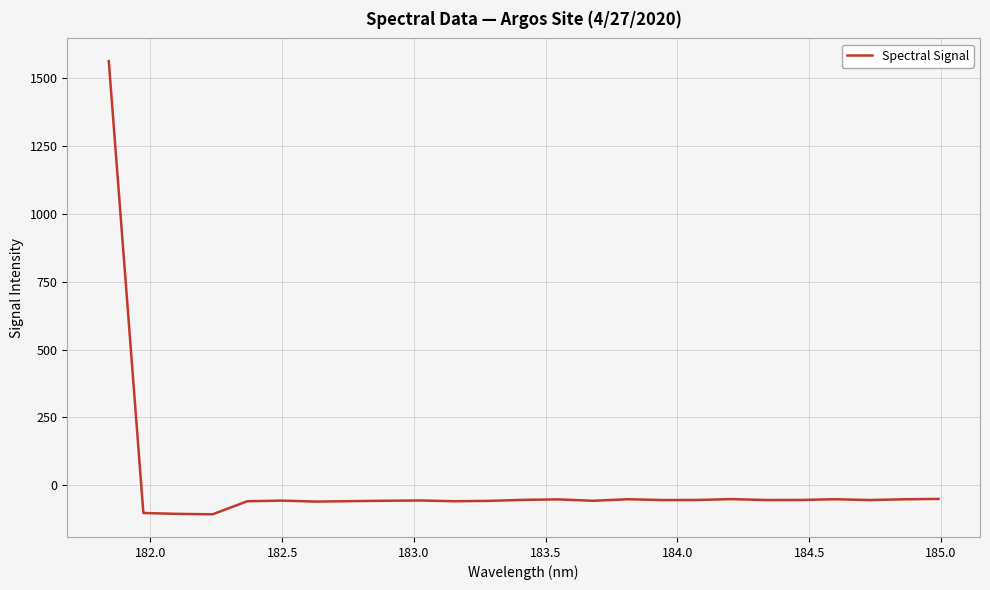

What is the difference between the maximum and minimum values?

1669.1